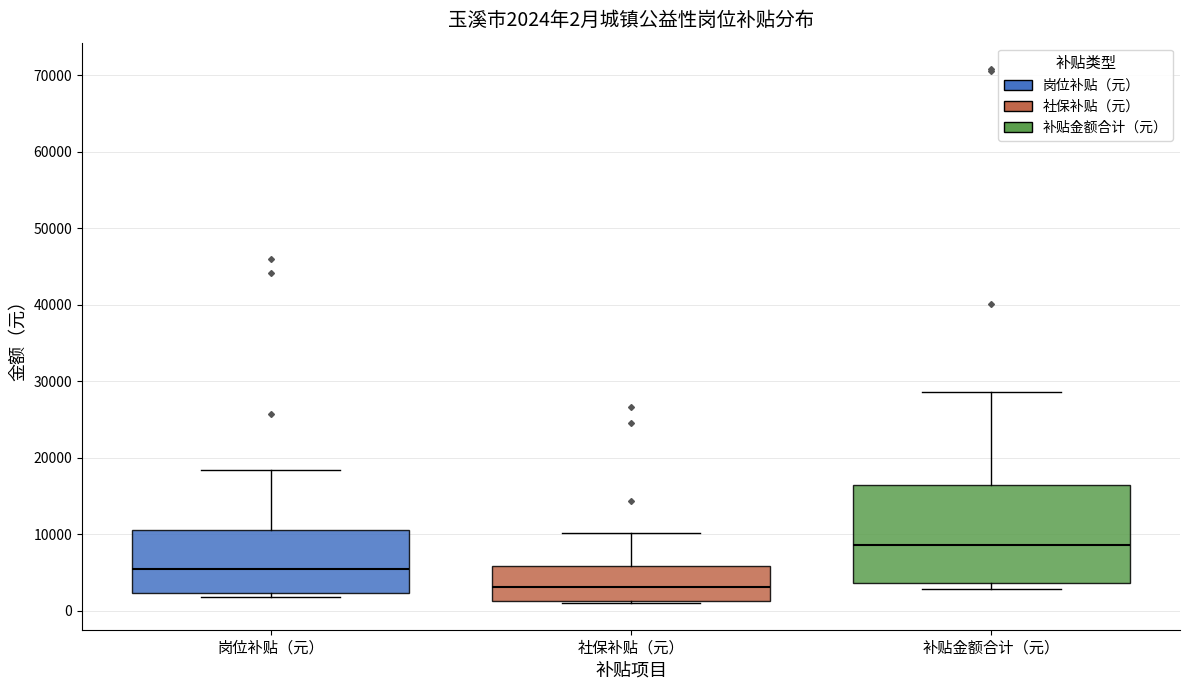

Which box has the highest median line?

补贴金额合计（元）